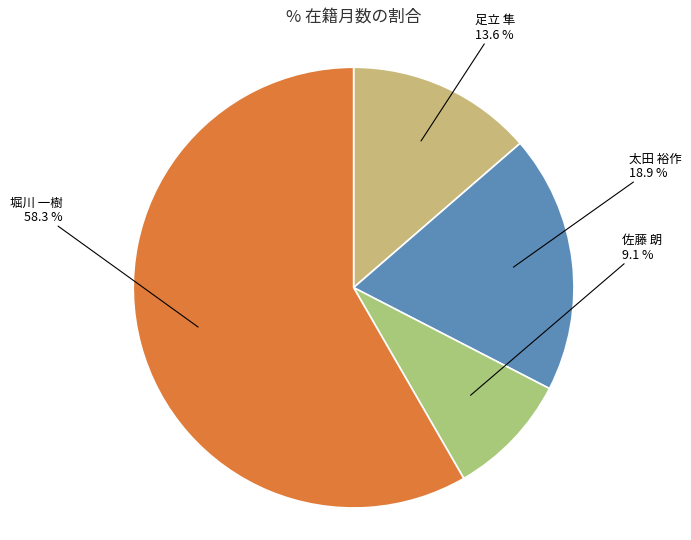

What percentage is the 堀川 一樹 slice, to the nearest percent?

58%